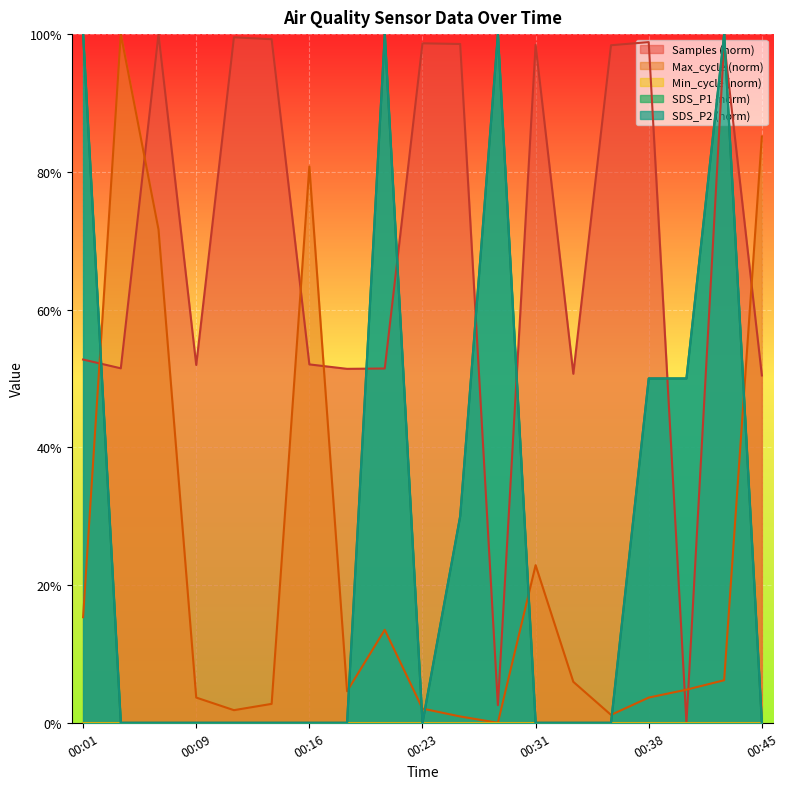

What is the sum of all SDS_P1 values?

5.3